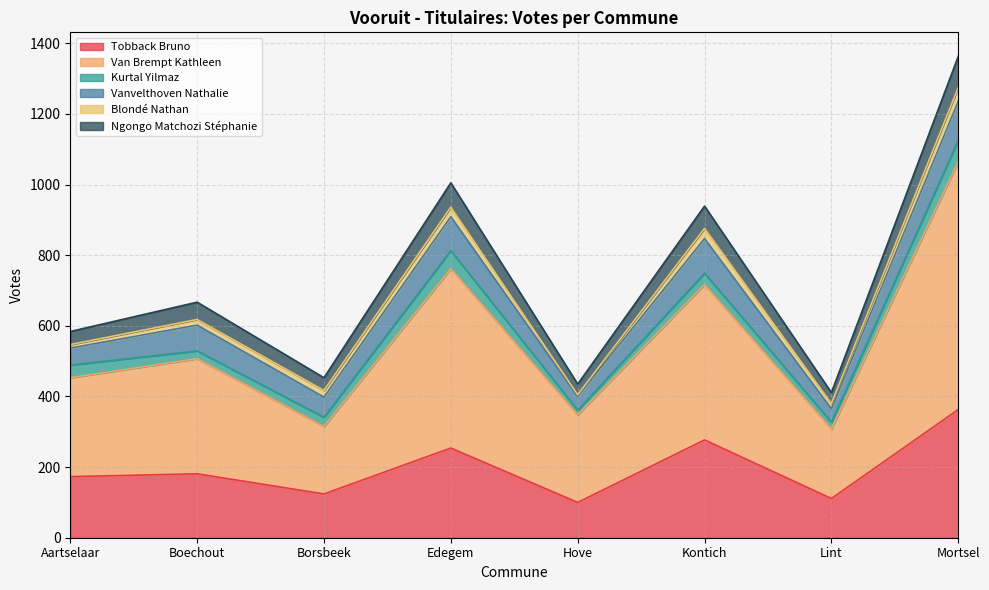

Is it true that Van Brempt Kathleen equals 180 at Kontich?

False